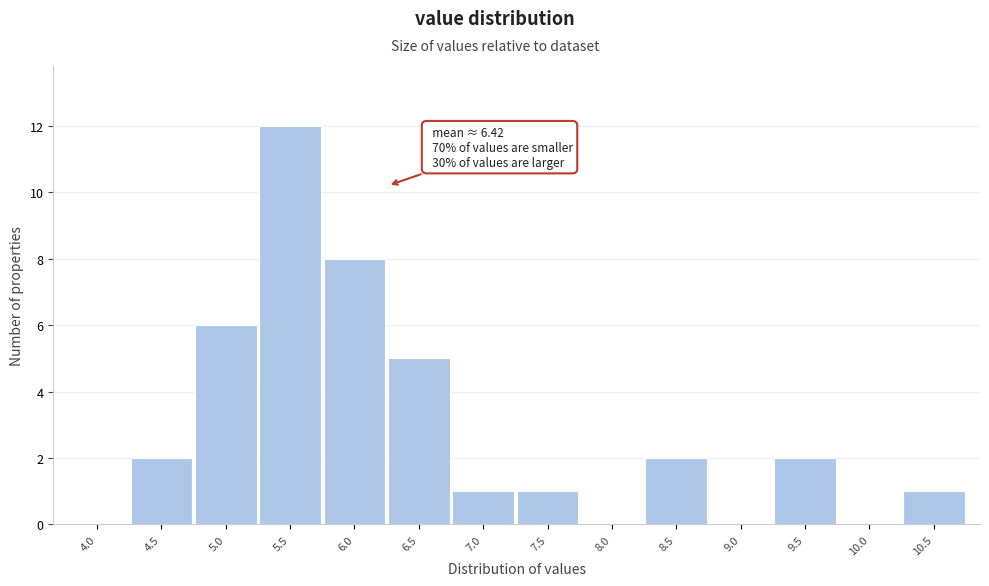

Reading left to right, extract all data points from this chart.

4.0=0	4.5=2	5.0=6	5.5=12	6.0=8	6.5=5	7.0=1	7.5=1	8.0=0	8.5=2	9.0=0	9.5=2	10.0=0	10.5=1